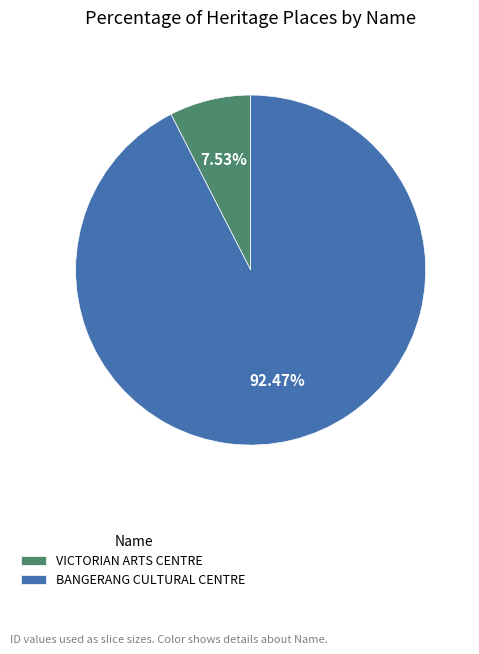

To the nearest percent, what is the difference between the largest and smallest slice percentages?

85%